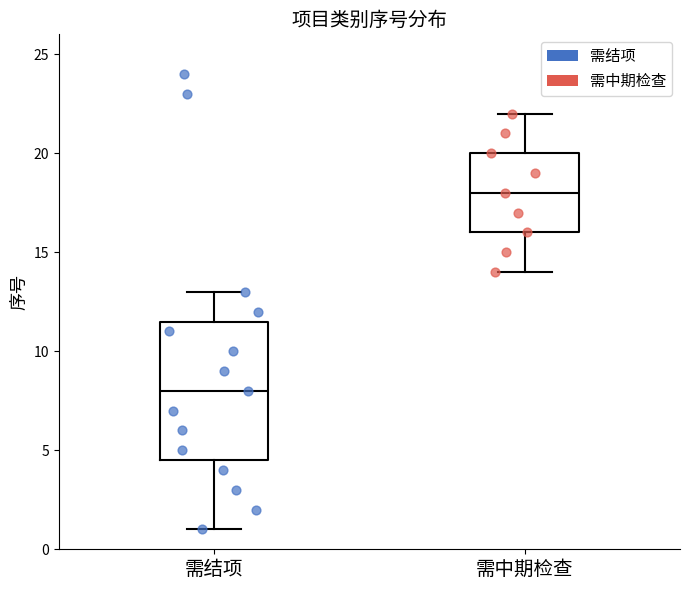

Which box has the highest median line?

需中期检查